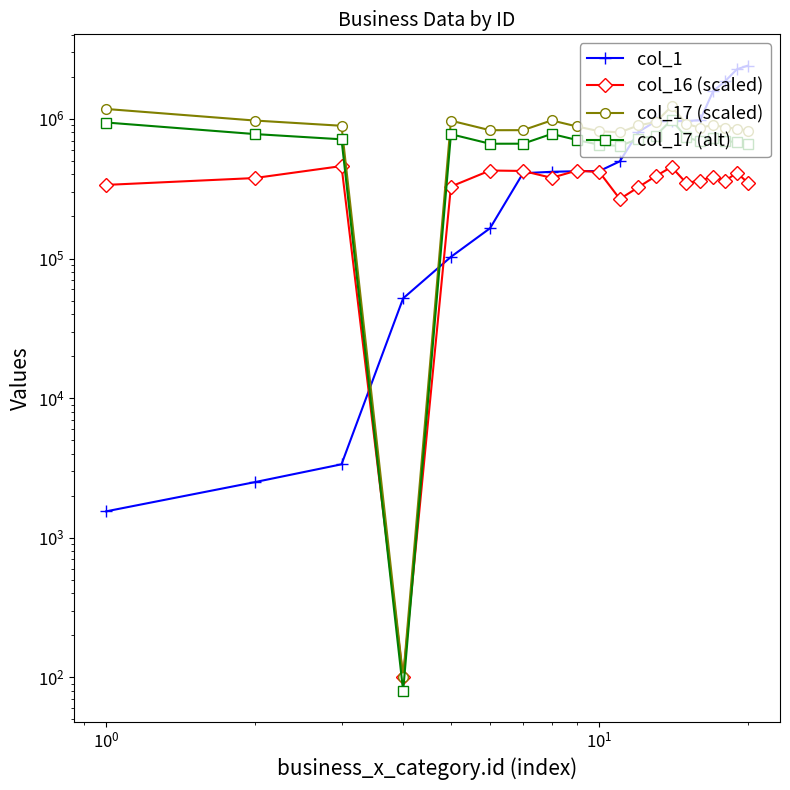

What are all the series names shown in the legend?

col_1, col_16 (scaled), col_17 (scaled), col_17 (alt)